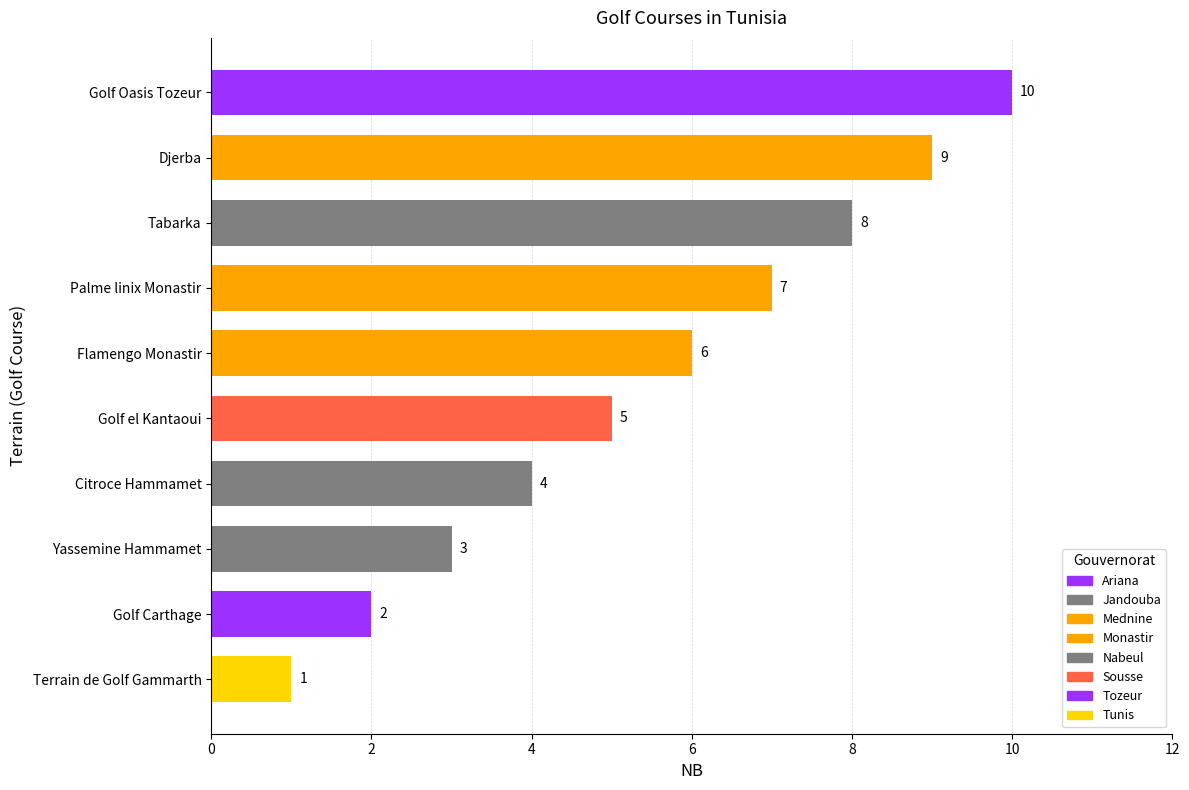

Which label corresponds to the smallest value in the chart?

Terrain de Golf Gammarth